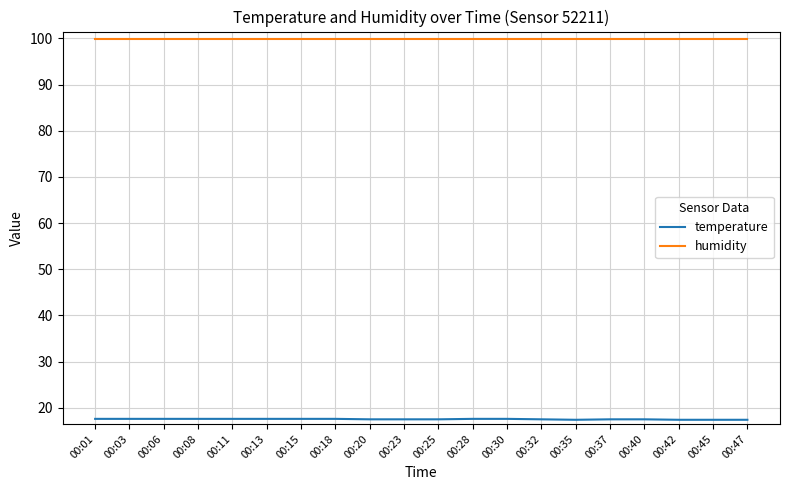

Which series has the widest spread of values?

temperature